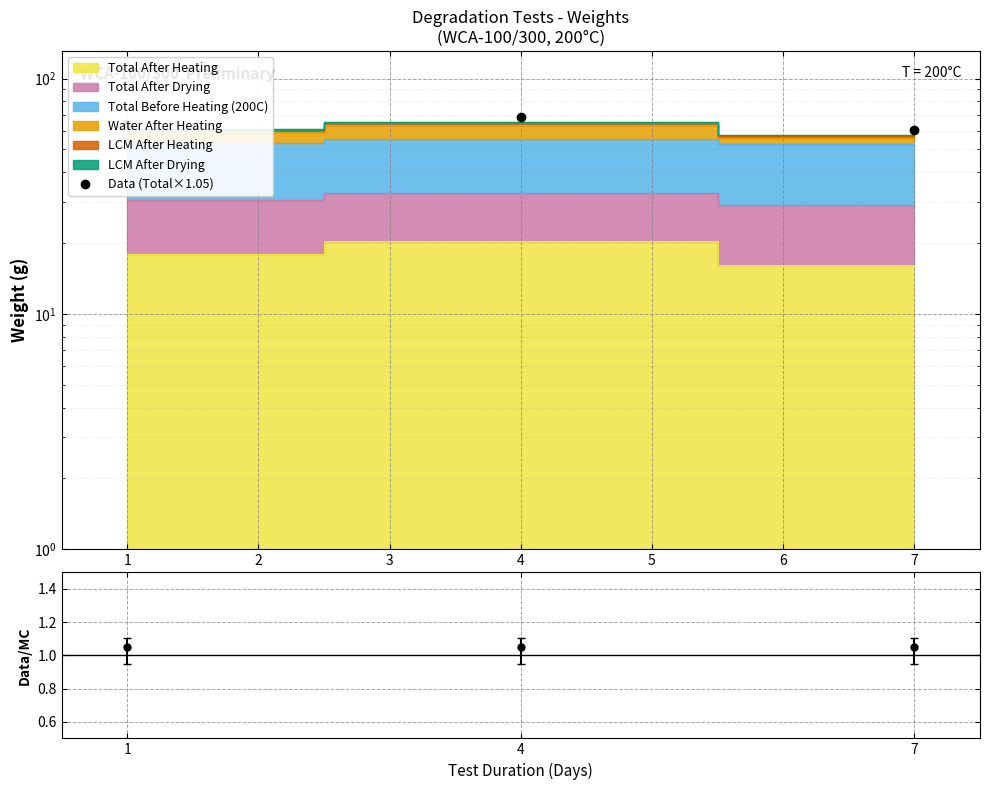

Reading left to right, list all the values displayed in this chart.

64.2	68.8	60.7